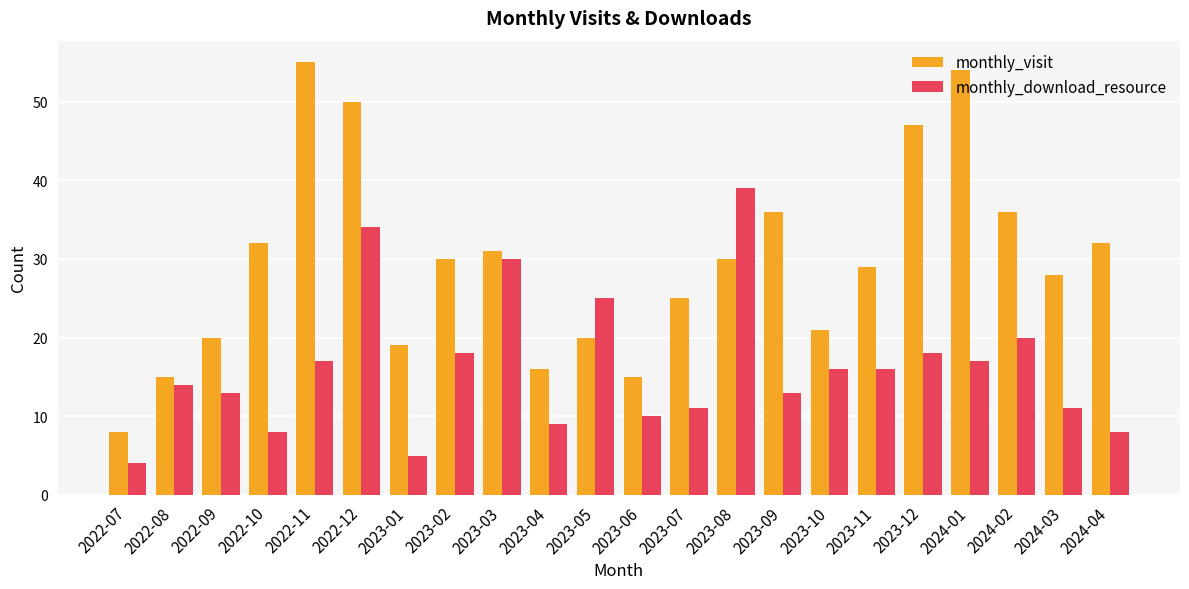

Is the value of monthly_visit at 2023-09 greater than the value of monthly_download_resource at 2023-05?

Yes